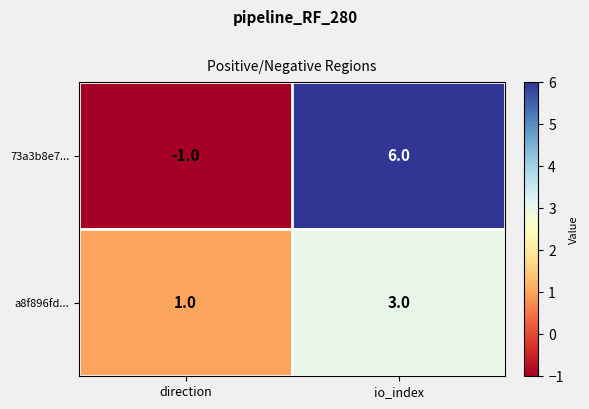

Which label corresponds to the smallest value in the chart?

direction